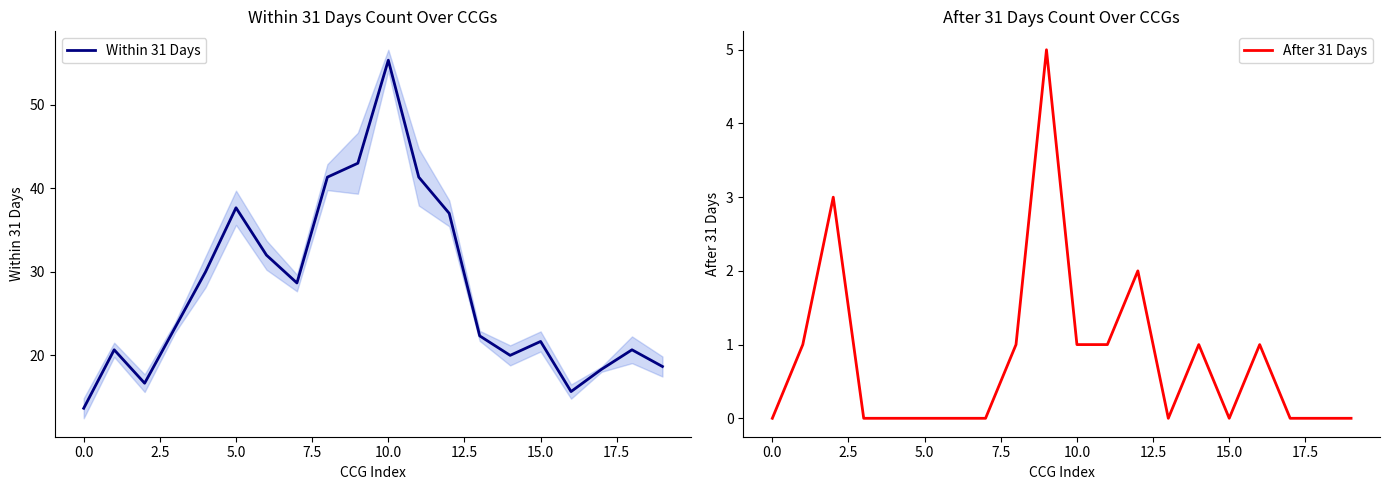

How many lines are shown in the chart?

2